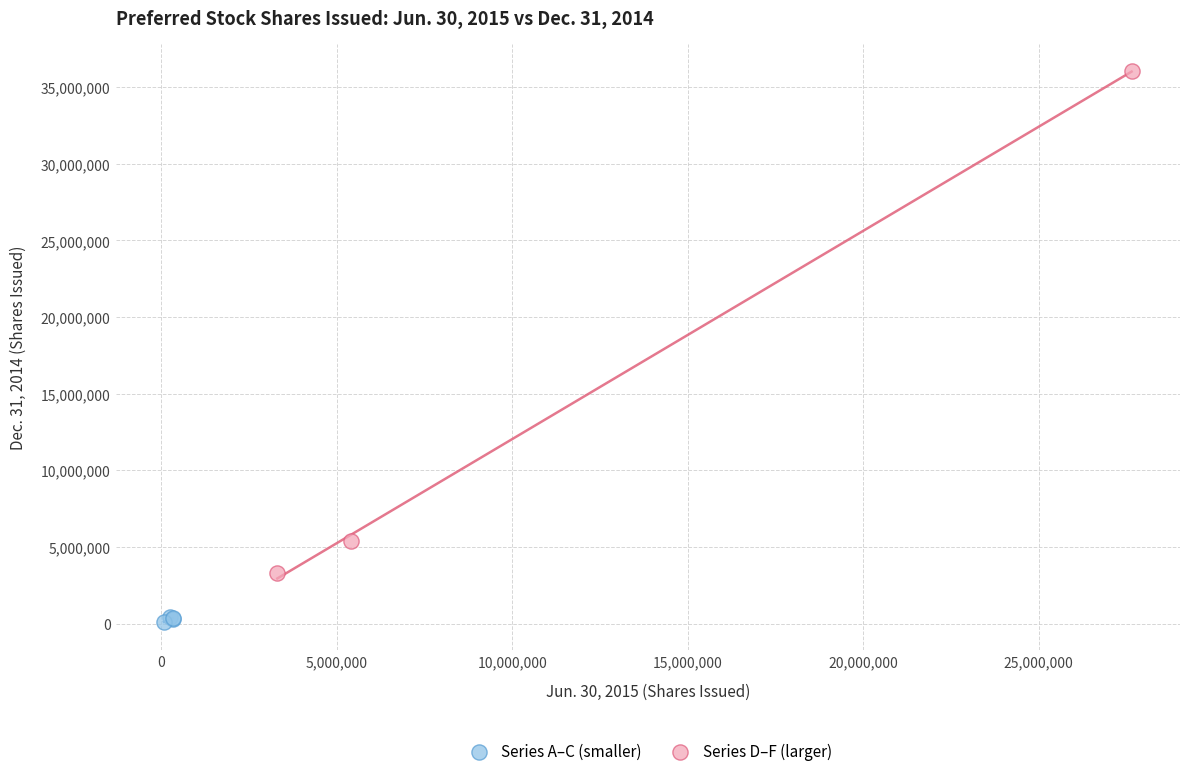

Which series contains the highest Y value?

Series D–F (larger)